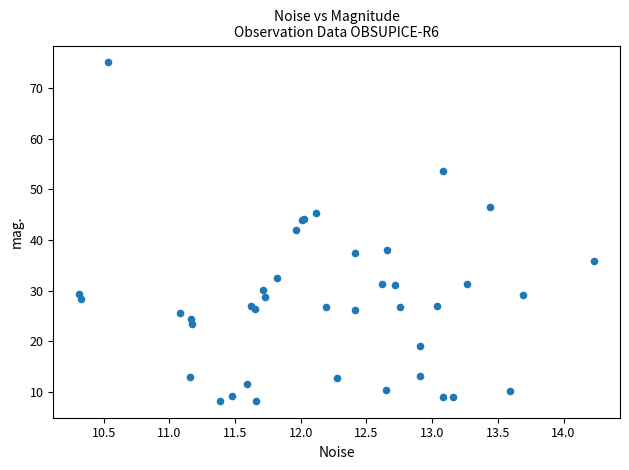

What Y value in the scatter plot is closest to 41?

42.0